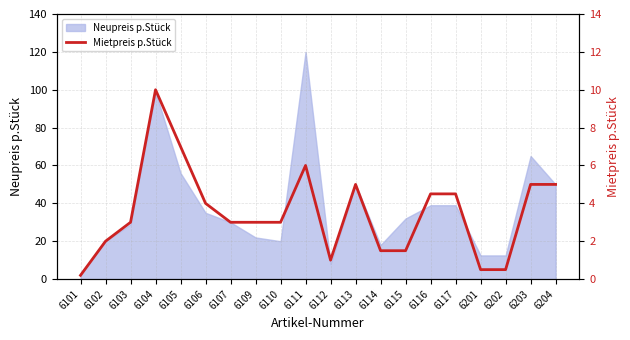

The value at 6113 is 5.0. True or false?

True